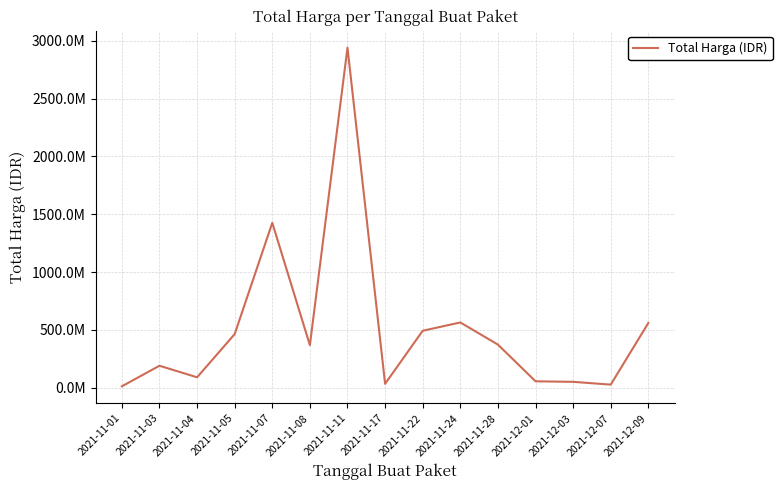

What is the sum of the values at 2021-11-11 and 2021-11-05?

3403555340